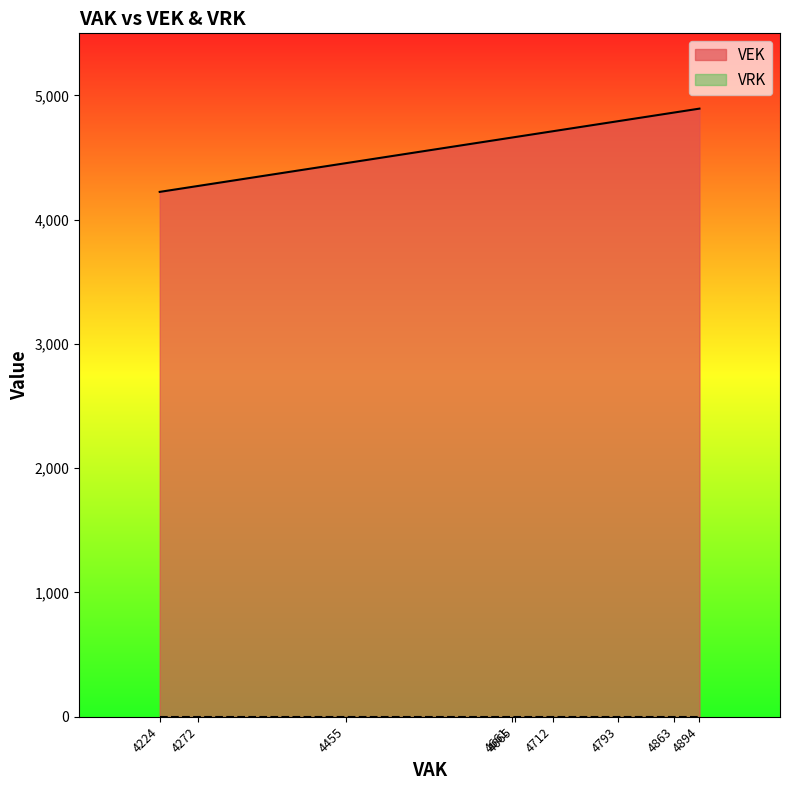

Which series has the largest total across all categories?

VEK